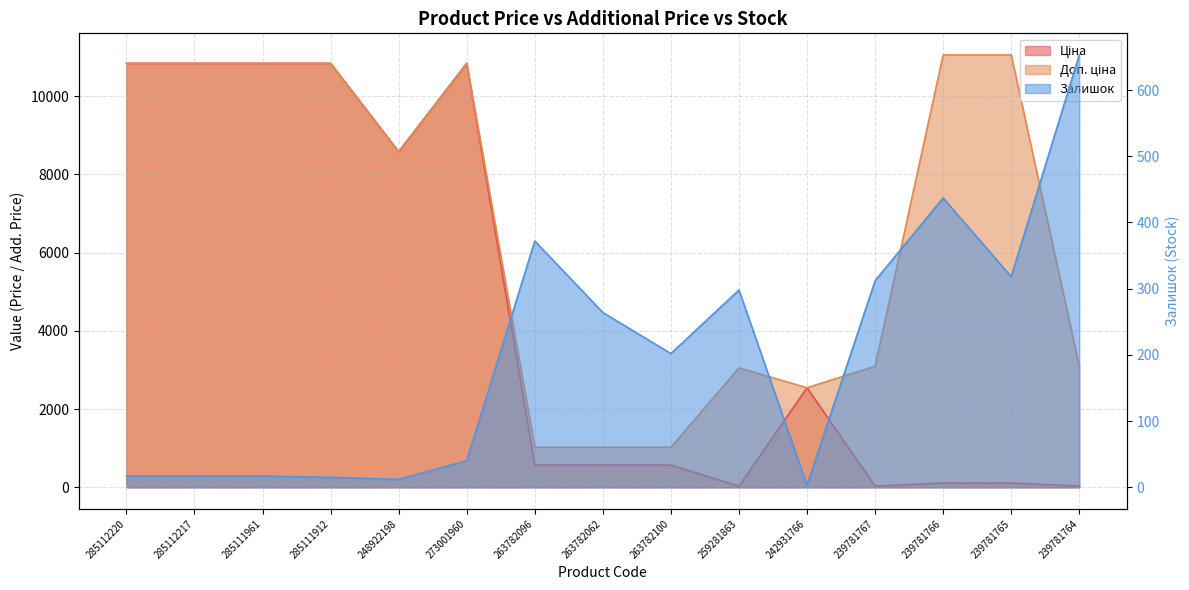

What is the difference between the highest and lowest values at 285111961?

10823.1